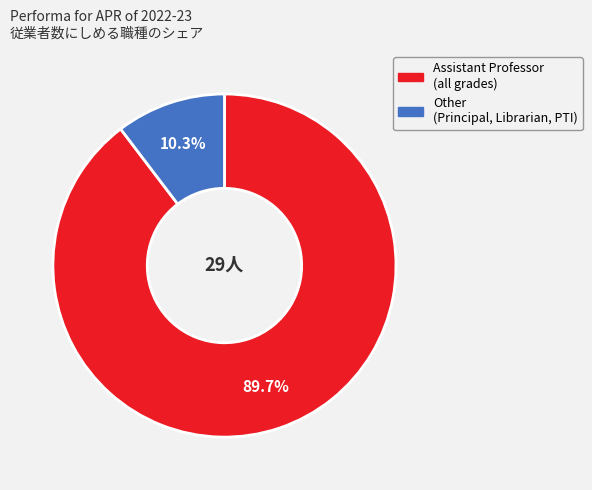

Is there any slice that represents more than half of the pie?

Yes